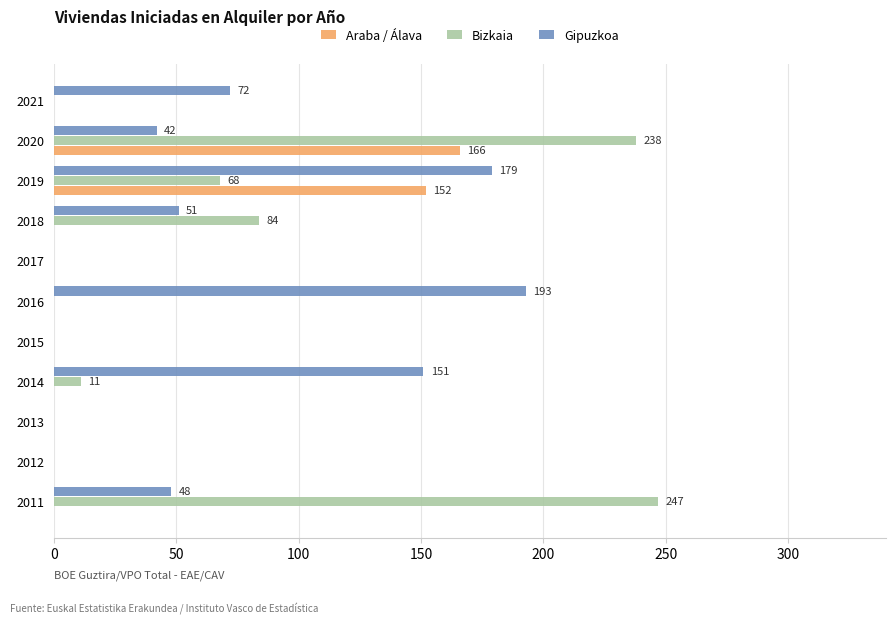

Which category has the highest value in the Bizkaia series?

2011